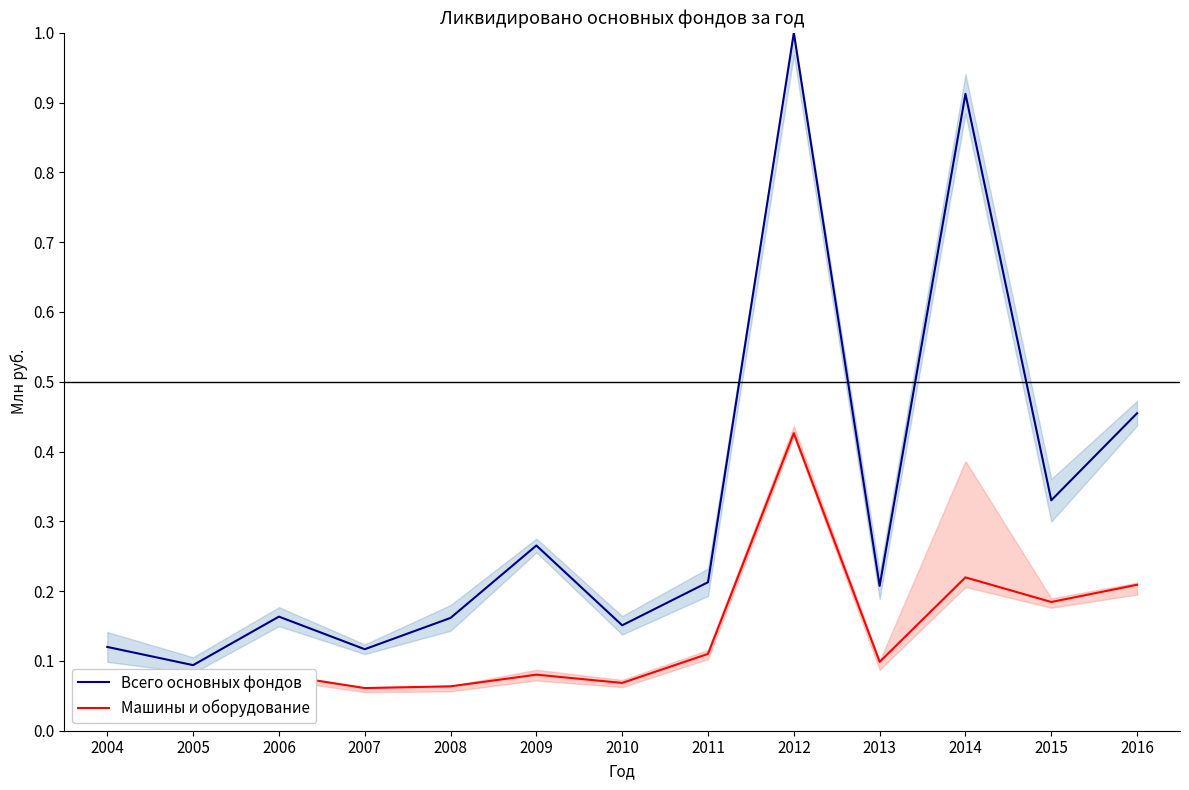

True or false: Машины и оборудование and Всего основных фондов intersect in this chart.

False